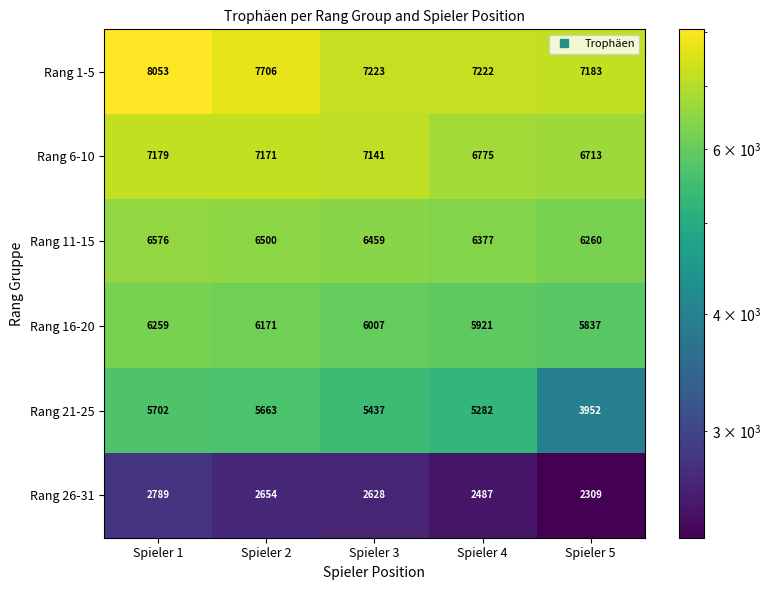

The Rang 6-10 series shows 7171 at Spieler 2. True or false?

True